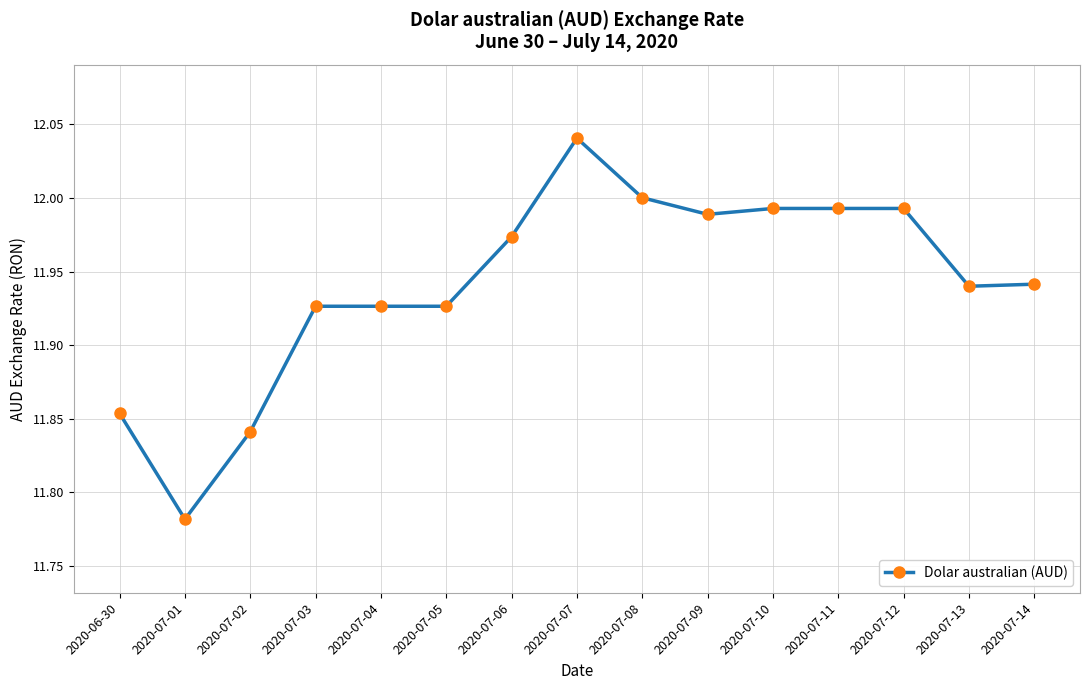

Which label corresponds to the smallest value in the chart?

2020-07-01